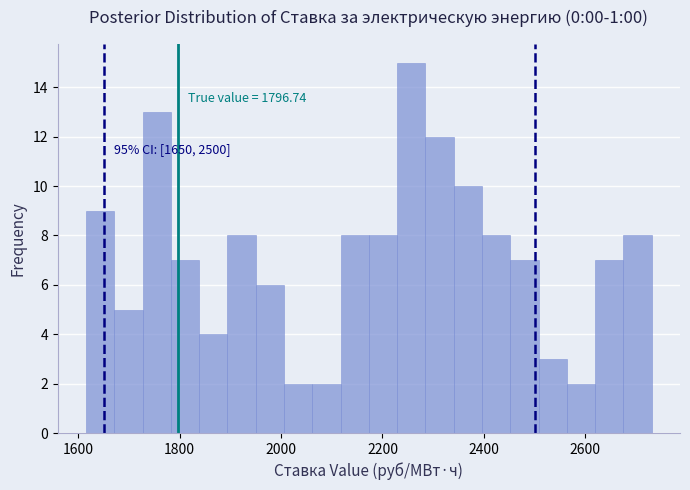

Around what value on the x-axis is the tallest bar? Give the approximate position of its centre, as read against the axis.

2260